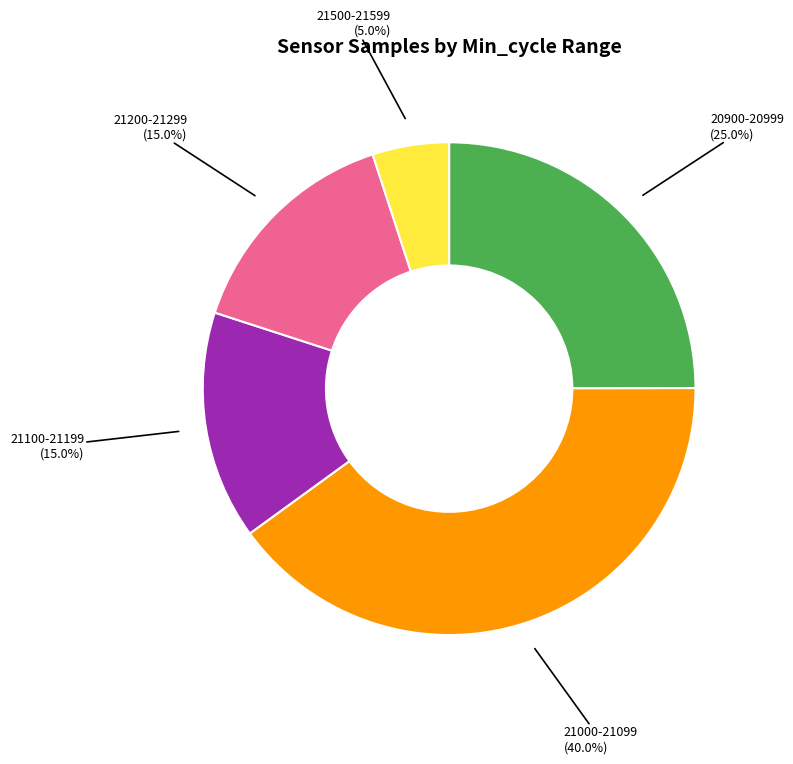

Which slice is the smallest?

21500-21599